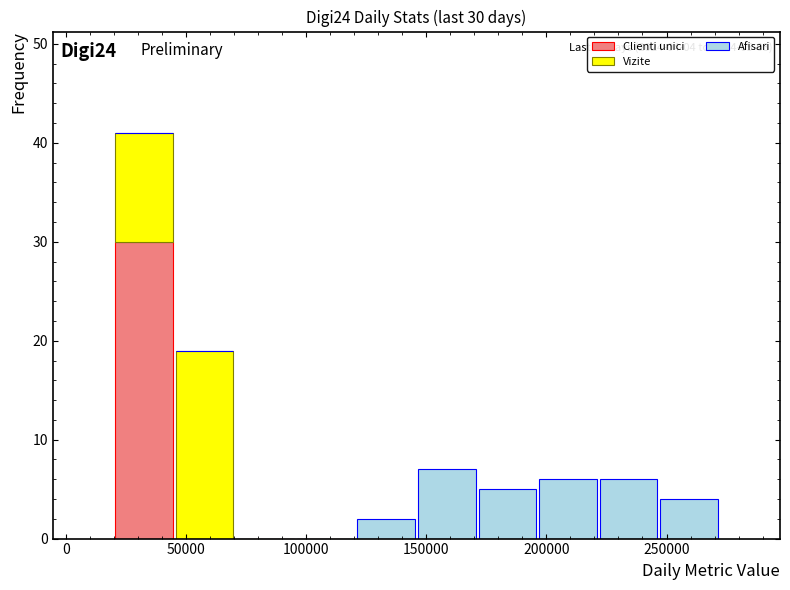

Which range on the x-axis has the tallest stacked bar (by total height)?

20000 to 45000